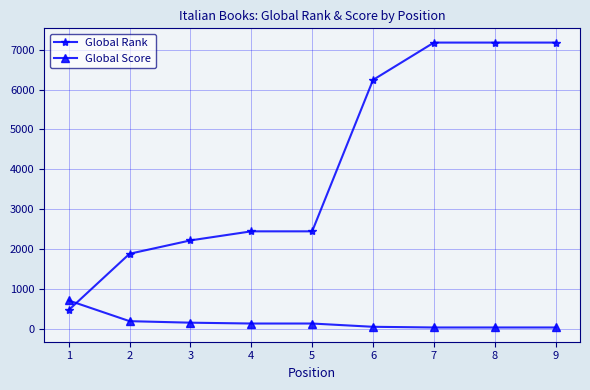

What is the greatest value displayed?

7175